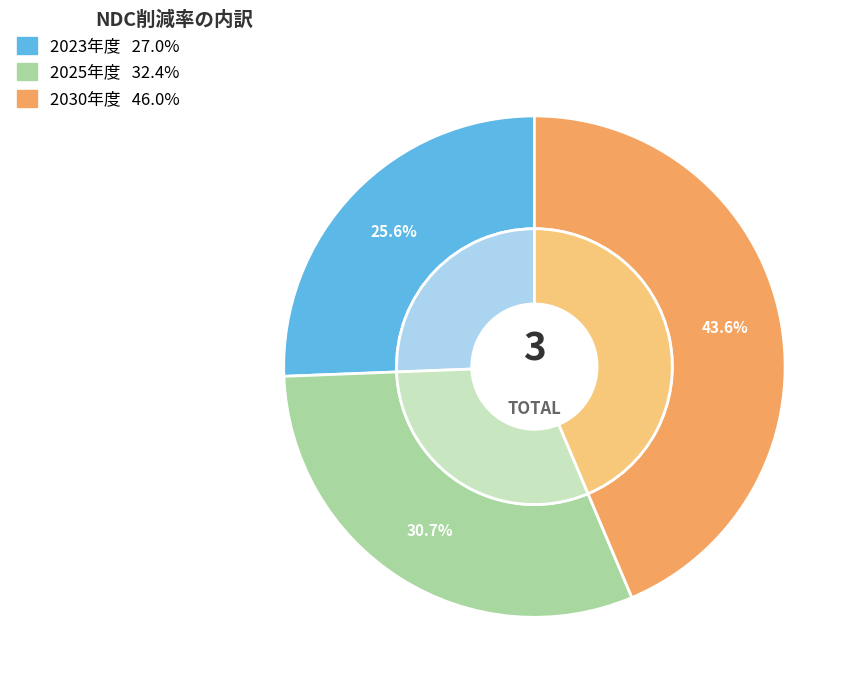

What portion of the pie excludes 2030年度?

56.4%